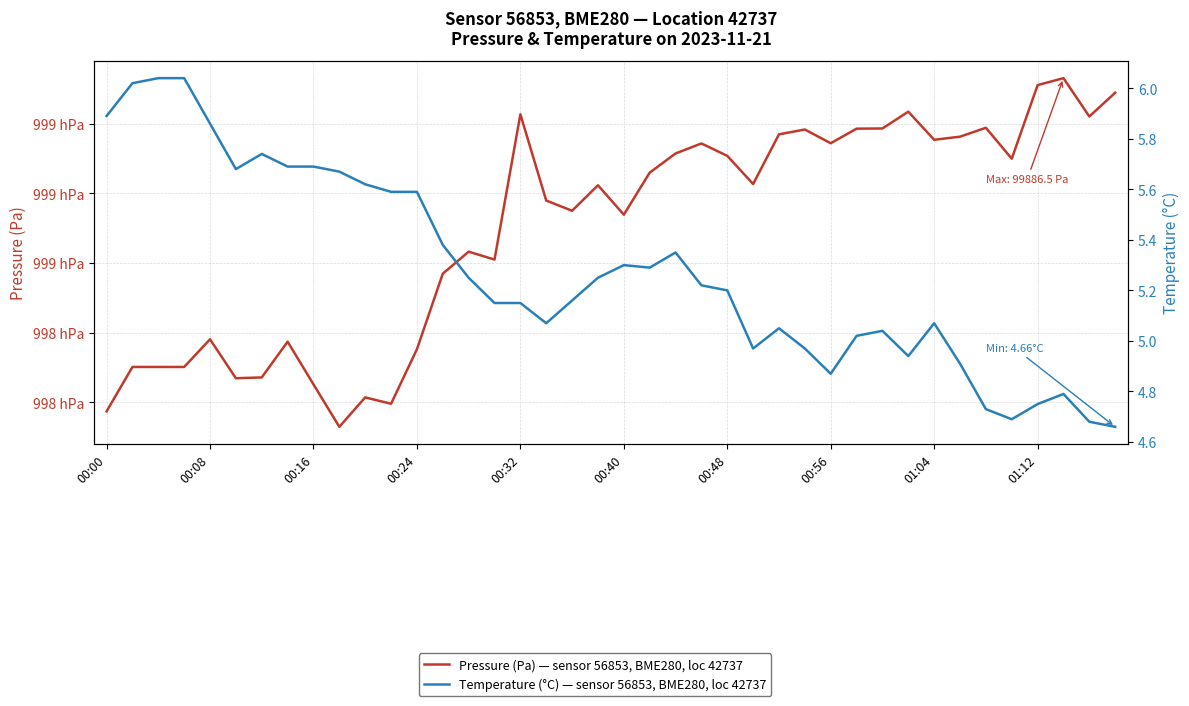

True or false: pressure has a value of 99860.5 at 15.

True